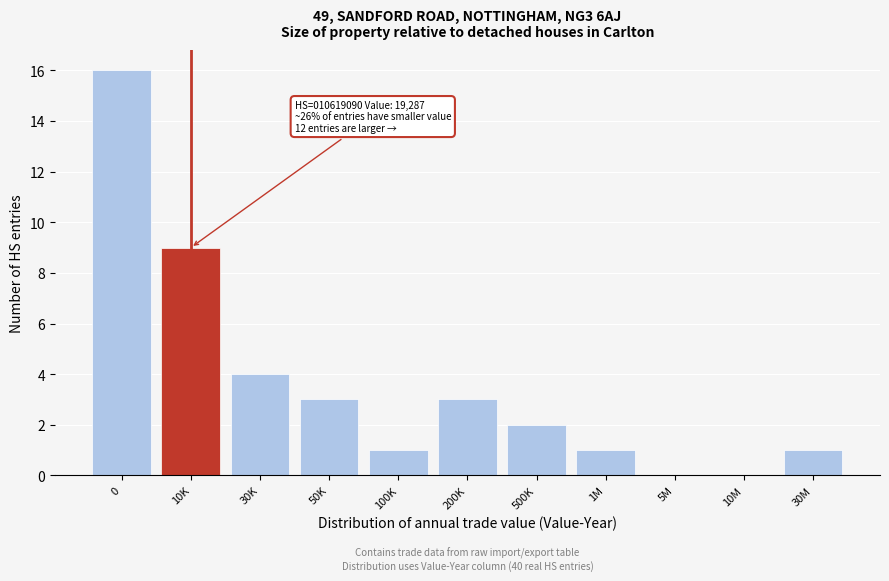

Reading right to left, list all the values displayed in this chart.

30M=1	10M=0	5M=0	1M=1	500K=2	200K=3	100K=1	50K=3	30K=4	10K=9	0=16